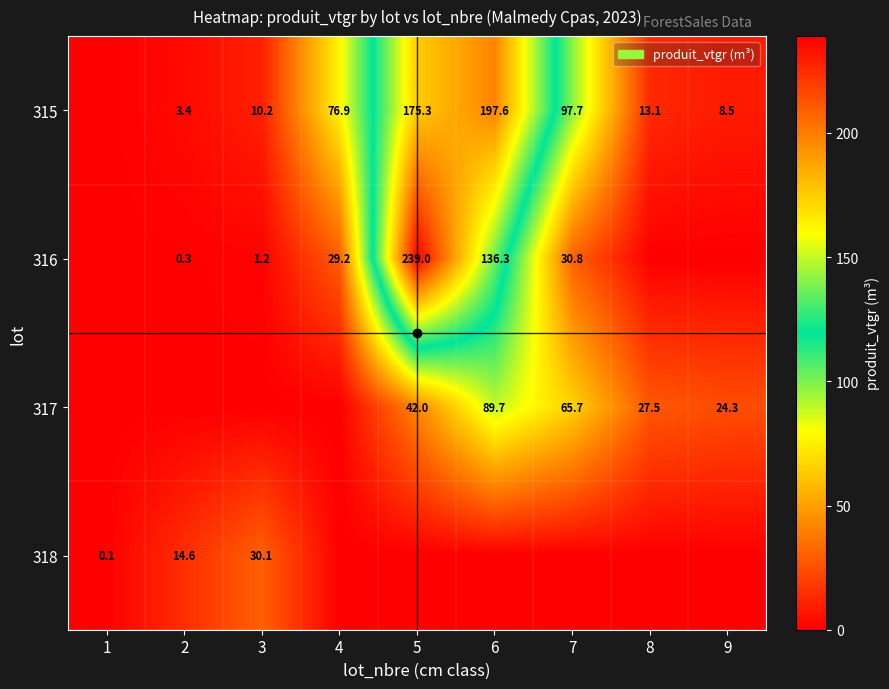

What is the sum of the 315 values at 2 and 9?

11.9